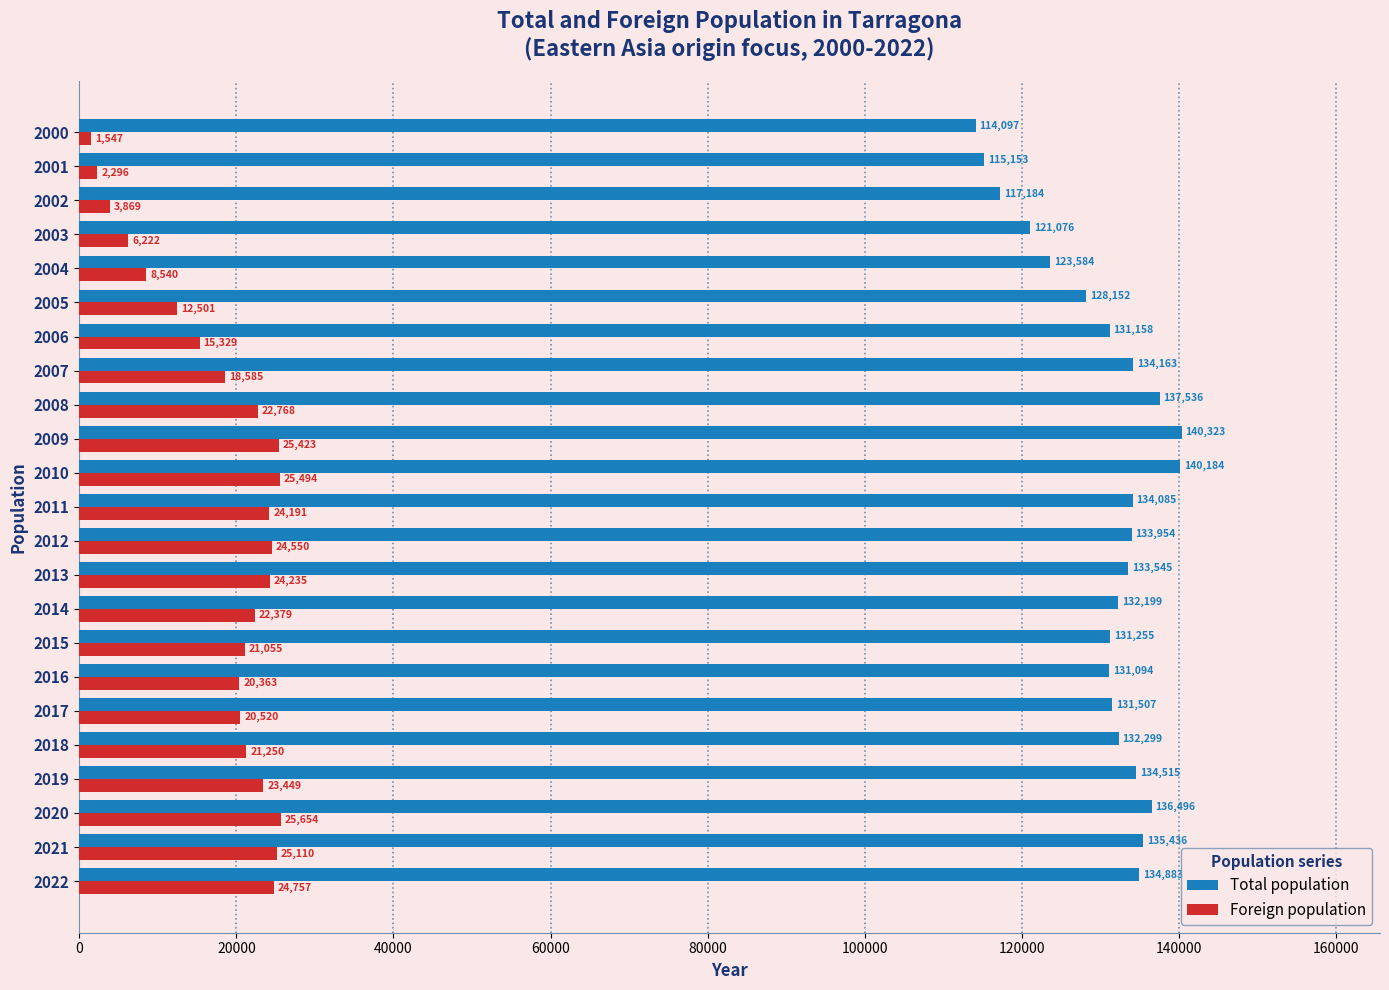

What is the sum of the Foreign population values at 2016 and 2011?

44554